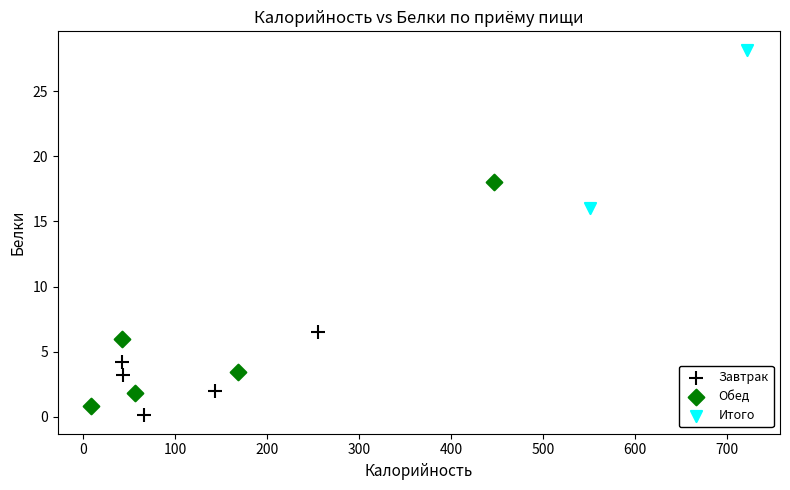

Which series reaches the maximum Y coordinate?

Итого